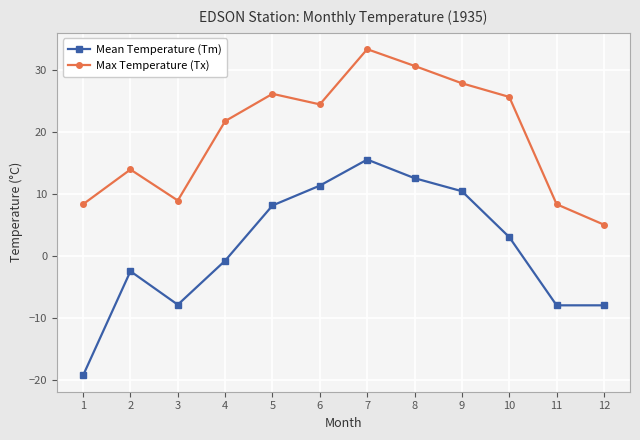

What is the difference between the Mean Temperature (Tm) values at 9 and 2?

12.9